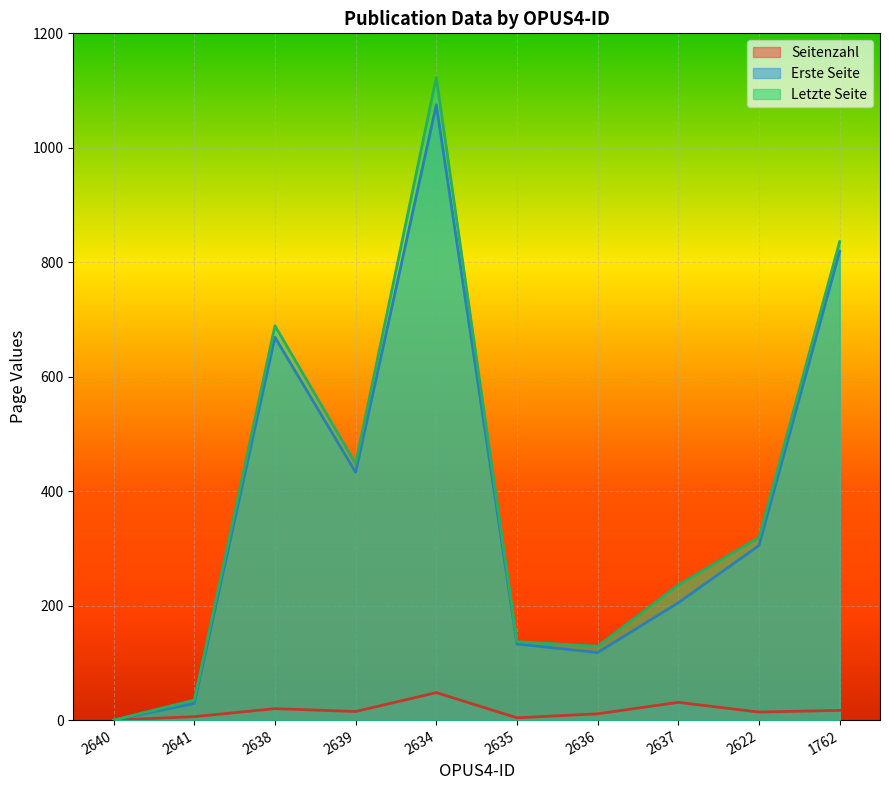

What is the label of the 10th point from the right?

2640